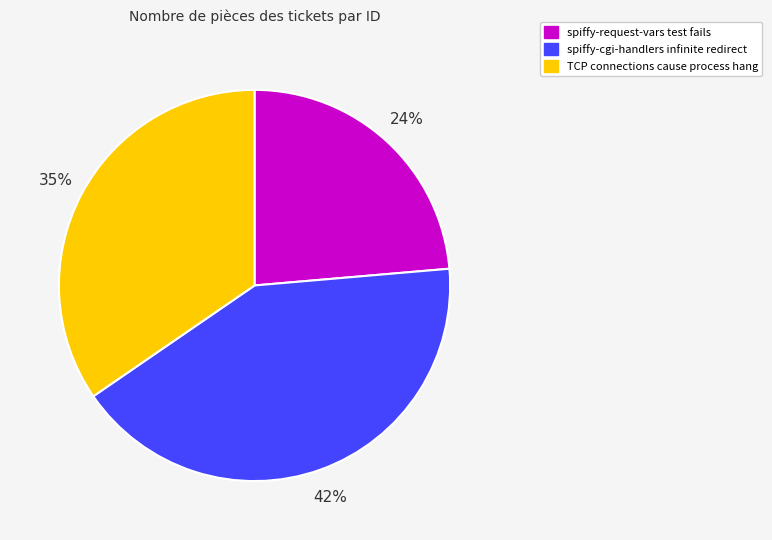

To the nearest percent, what is the difference between the largest and smallest slice percentages?

18%